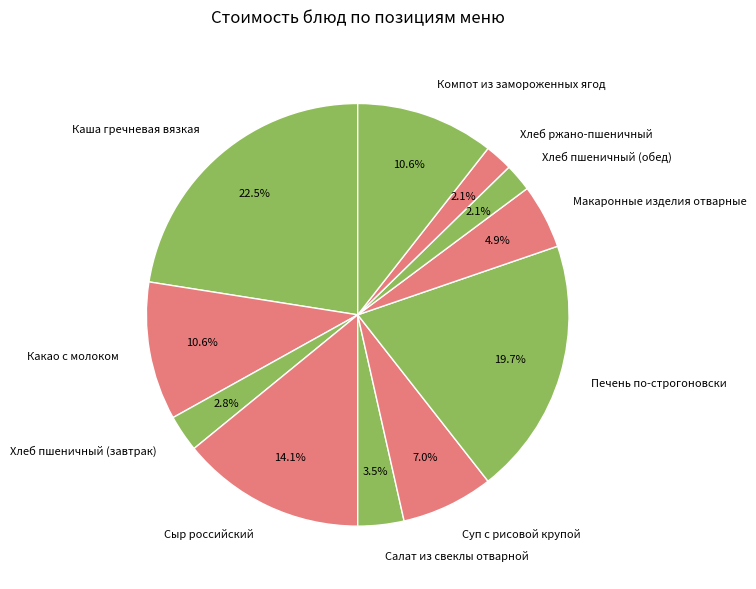

Does any single category account for the majority?

No